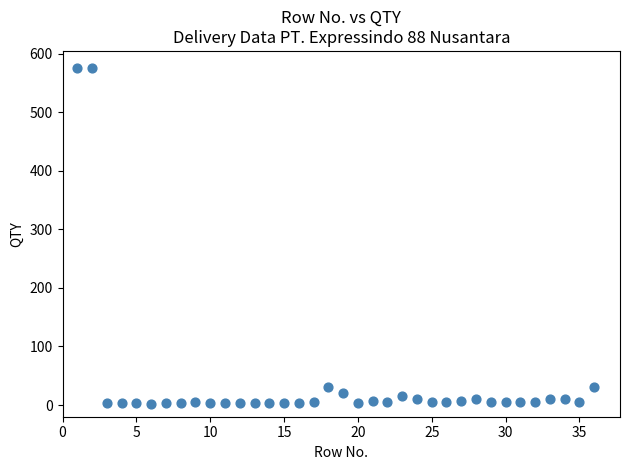

What is the range of Y values (max minus min)?

574